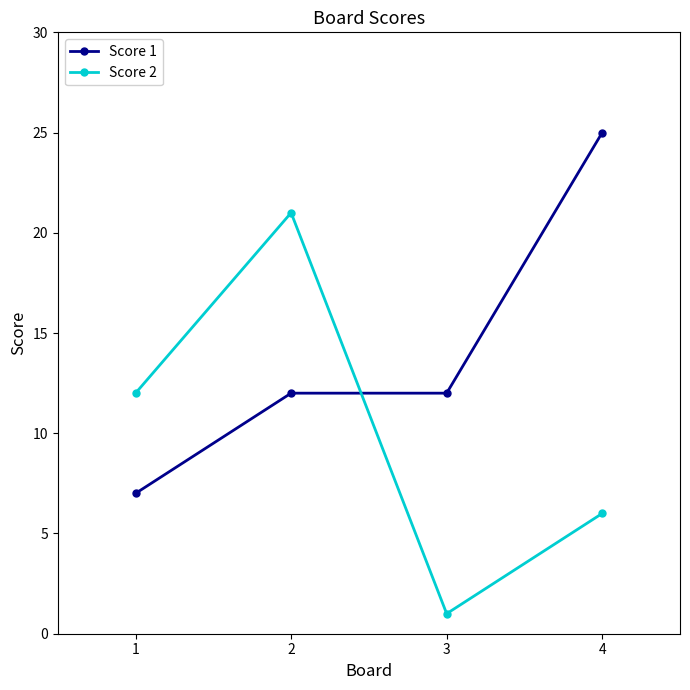

True or false: Score 2 has more than 2 interior local peaks.

False